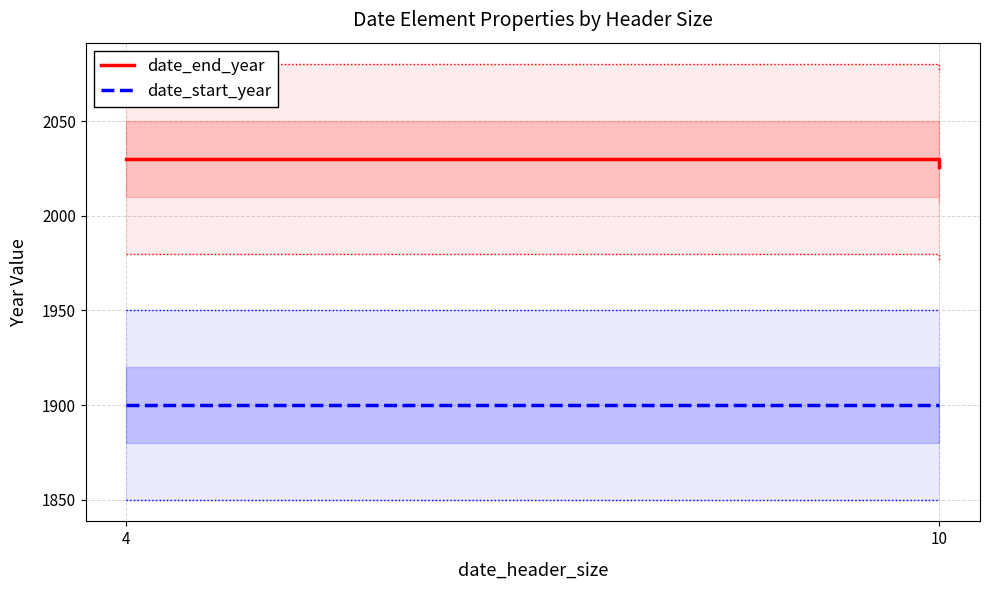

Does the chart display data point markers on the line(s)?

No